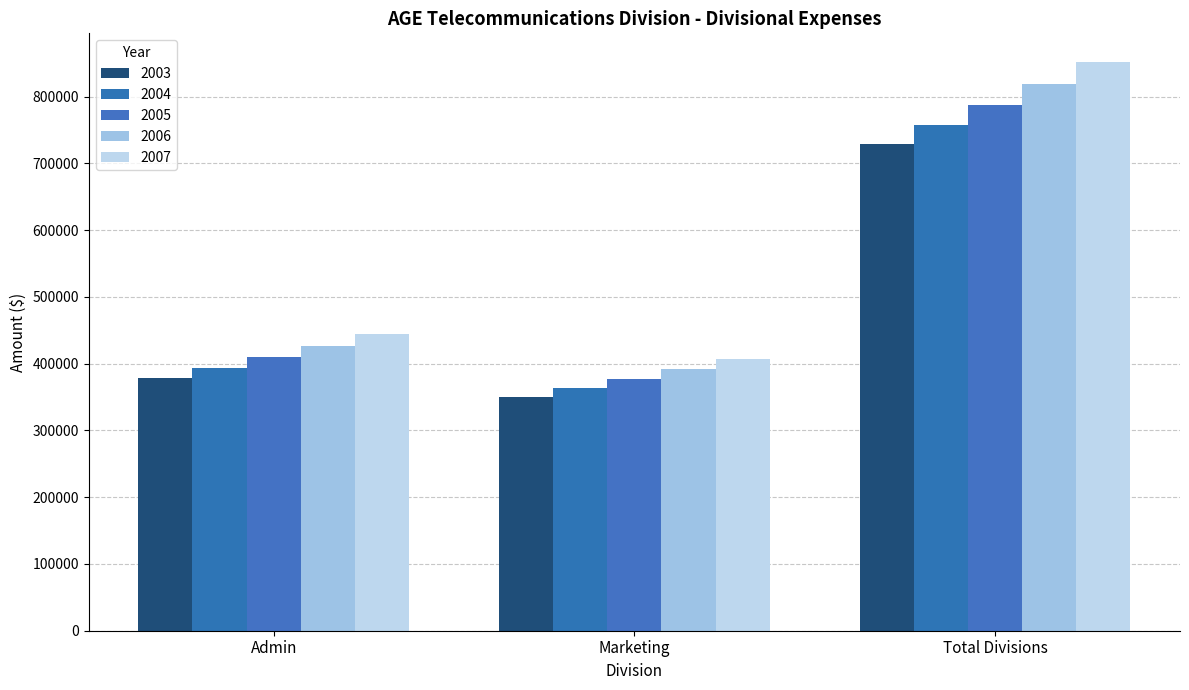

What is the total value across all series at Total Divisions?

3945583